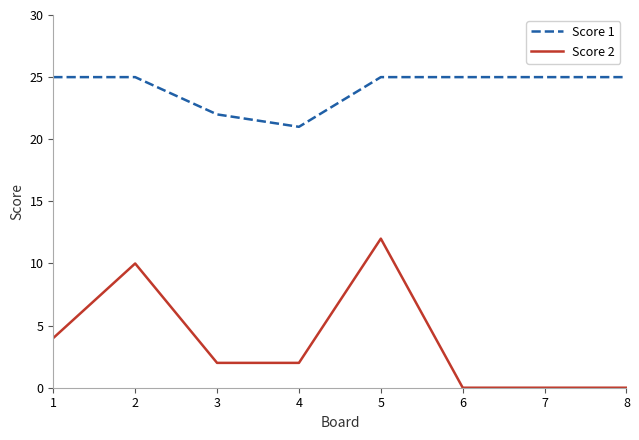

How many lines are shown in the chart?

2